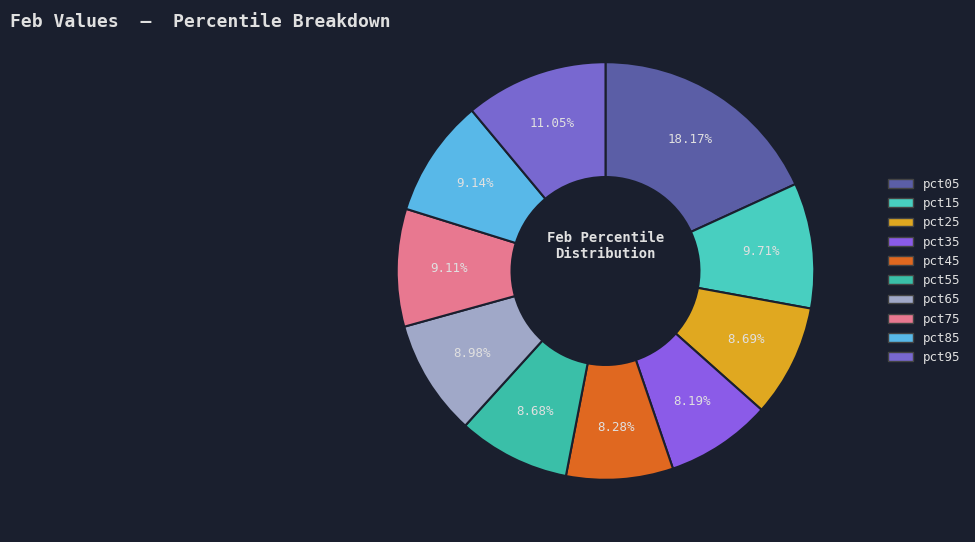

Which category has the biggest portion of the pie?

pct05